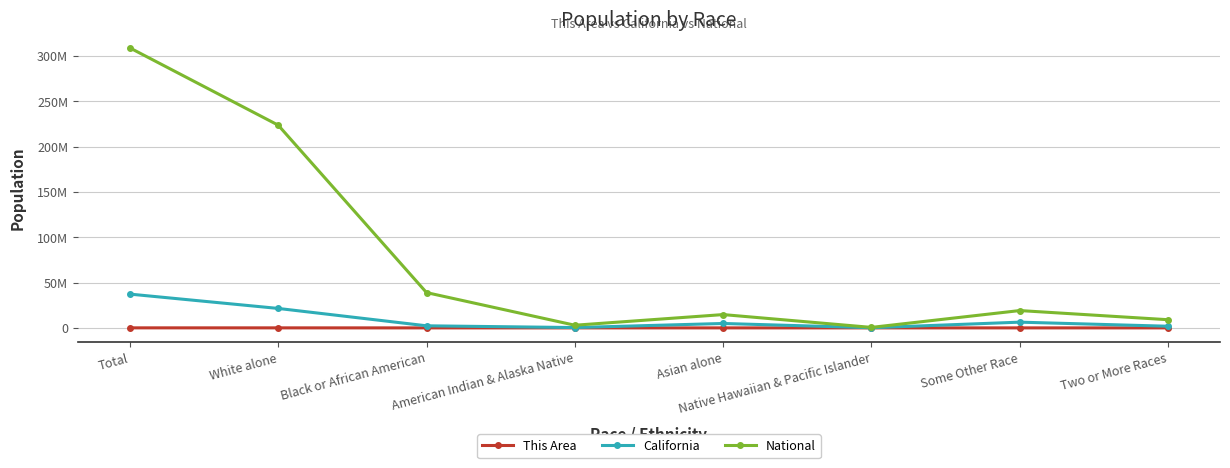

At which label does National first exceed 19107368?

Total